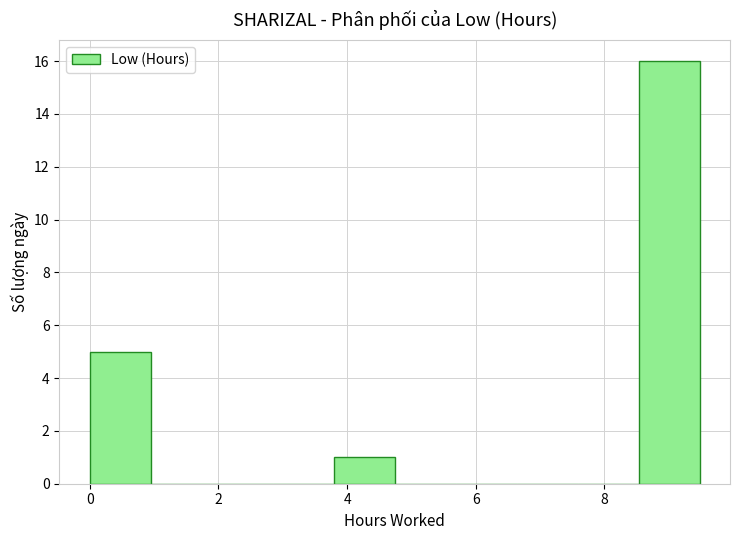

Which range on the x-axis has the tallest bar?

8.6 to 9.4